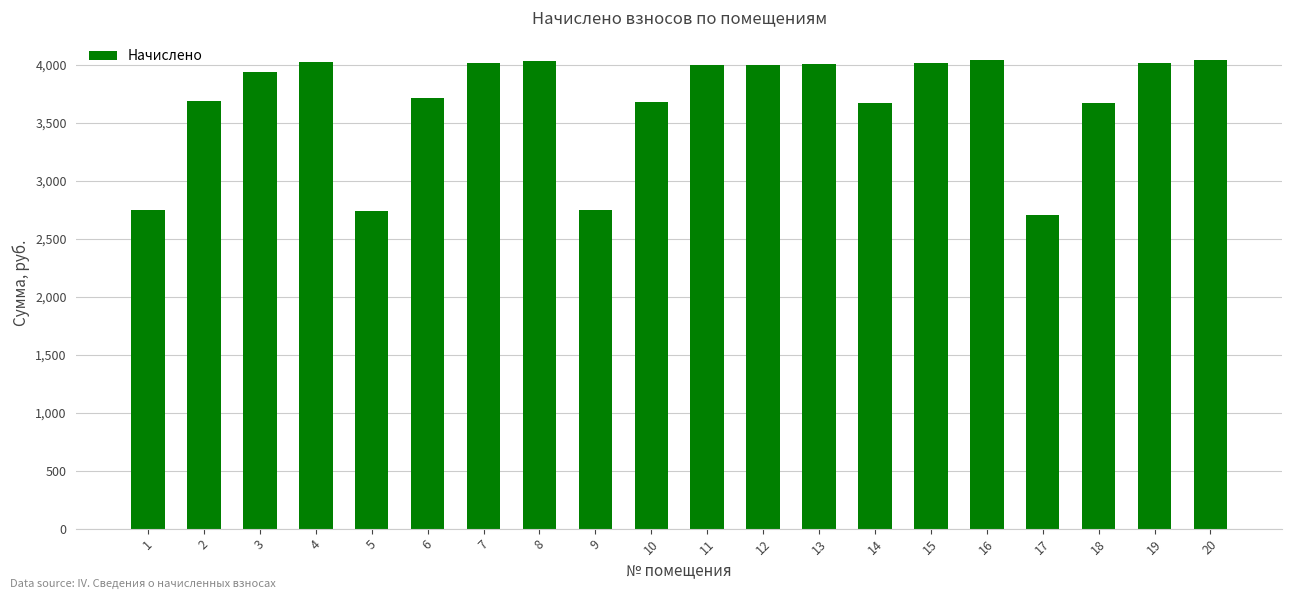

What is the approximate value at 5?

2738.8